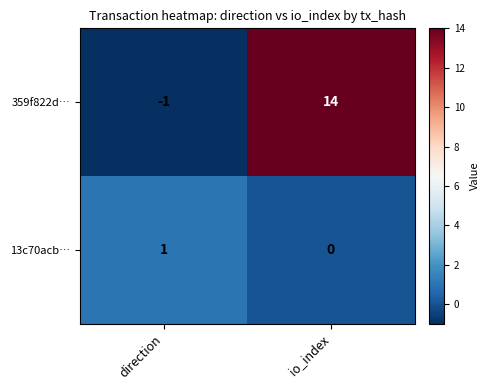

At which label is 359f822d… closest to 6?

direction